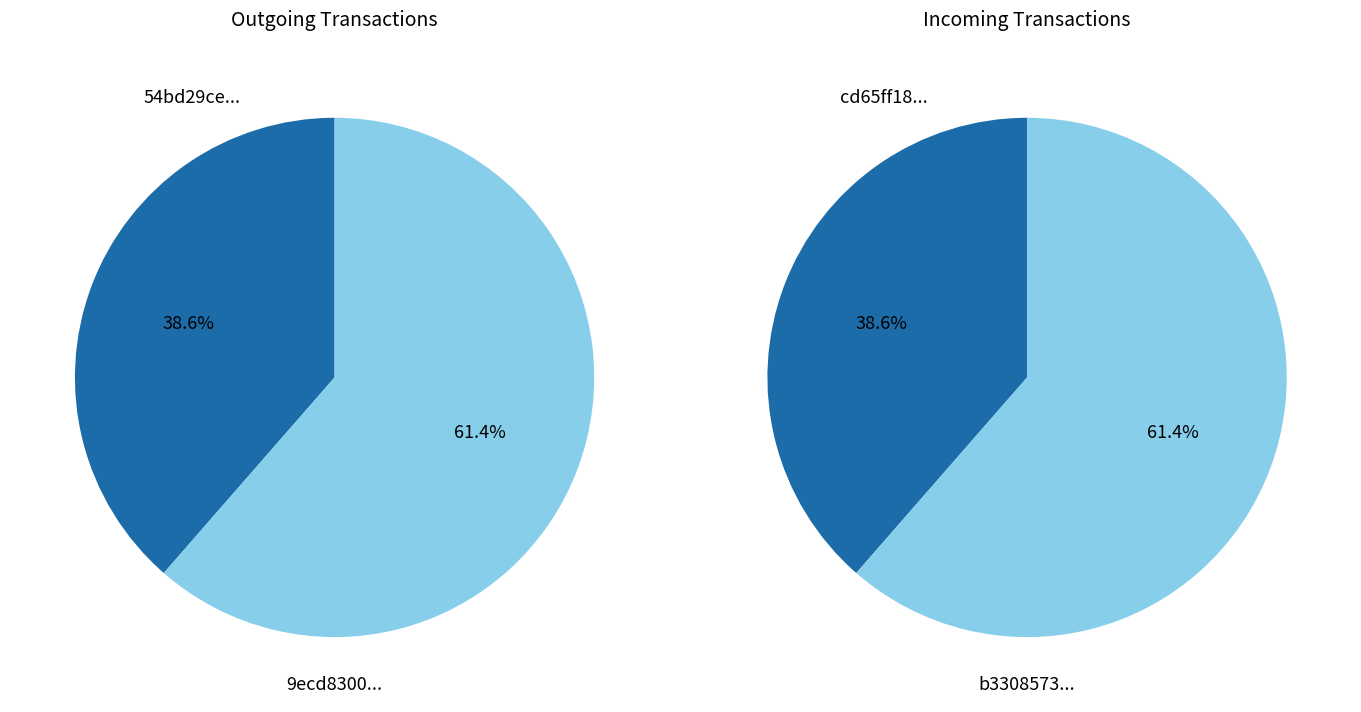

To the nearest percent, what portion does 1 represent?

61%